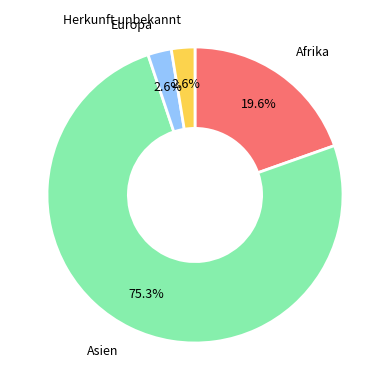

How many slices are in this pie chart?

4